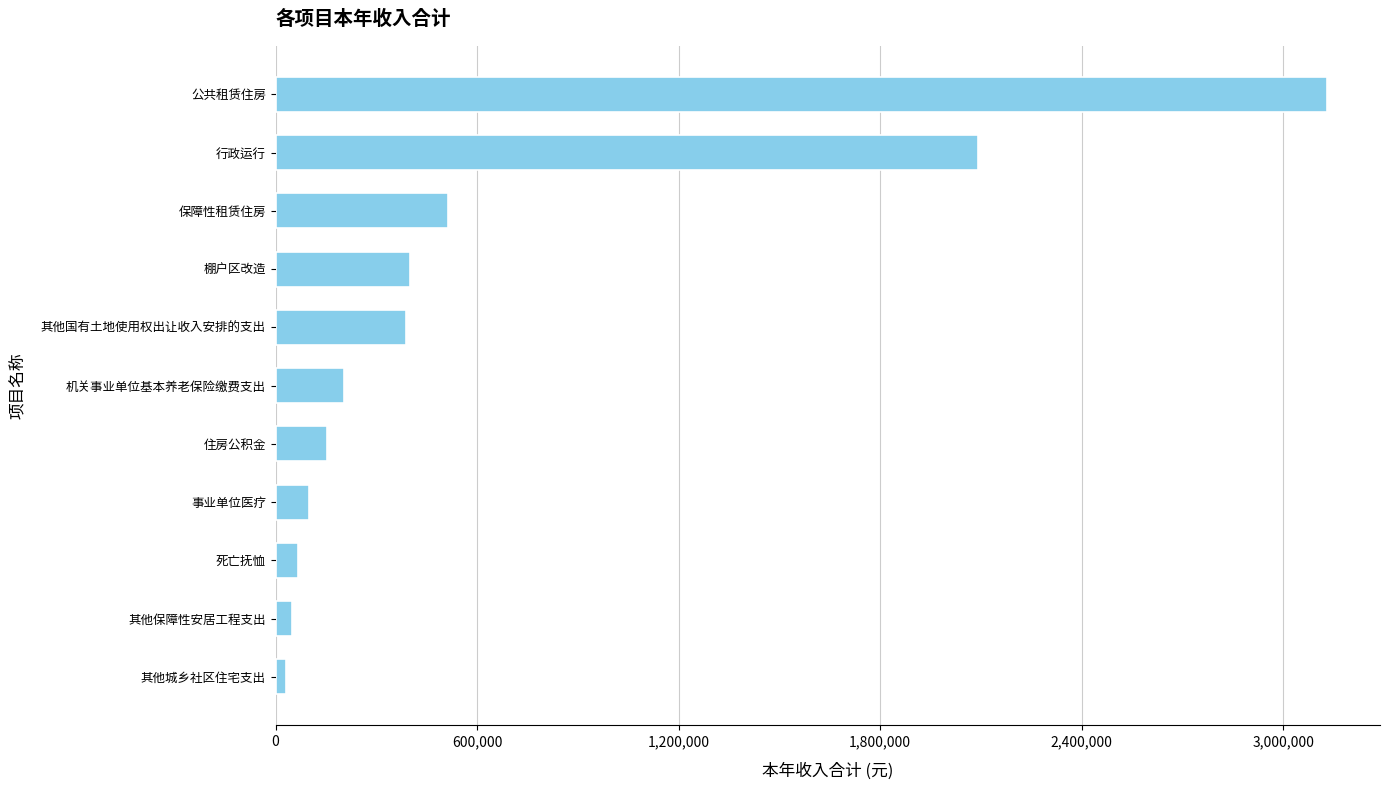

What is the change in value from 死亡抚恤 to 保障性租赁住房?

+444331.0